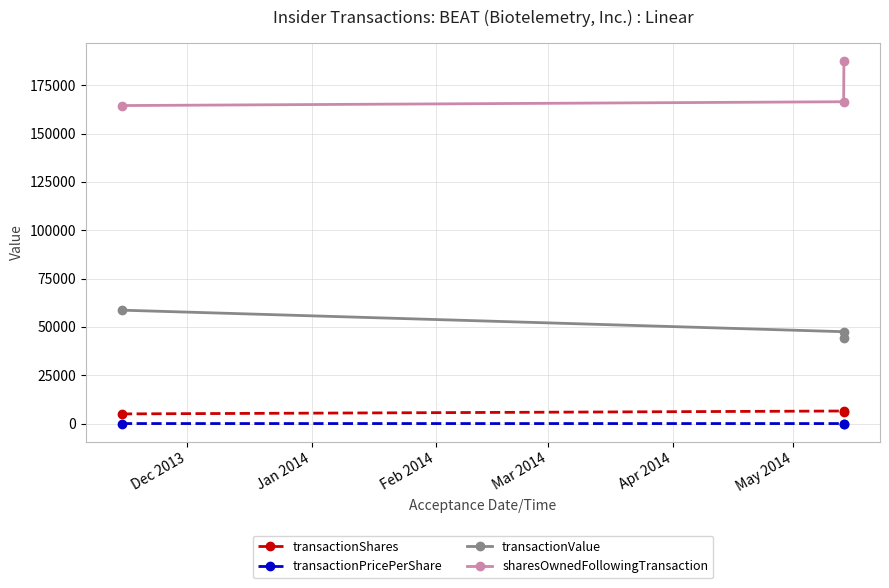

At how many categories does at least one series exceed 65843?

3